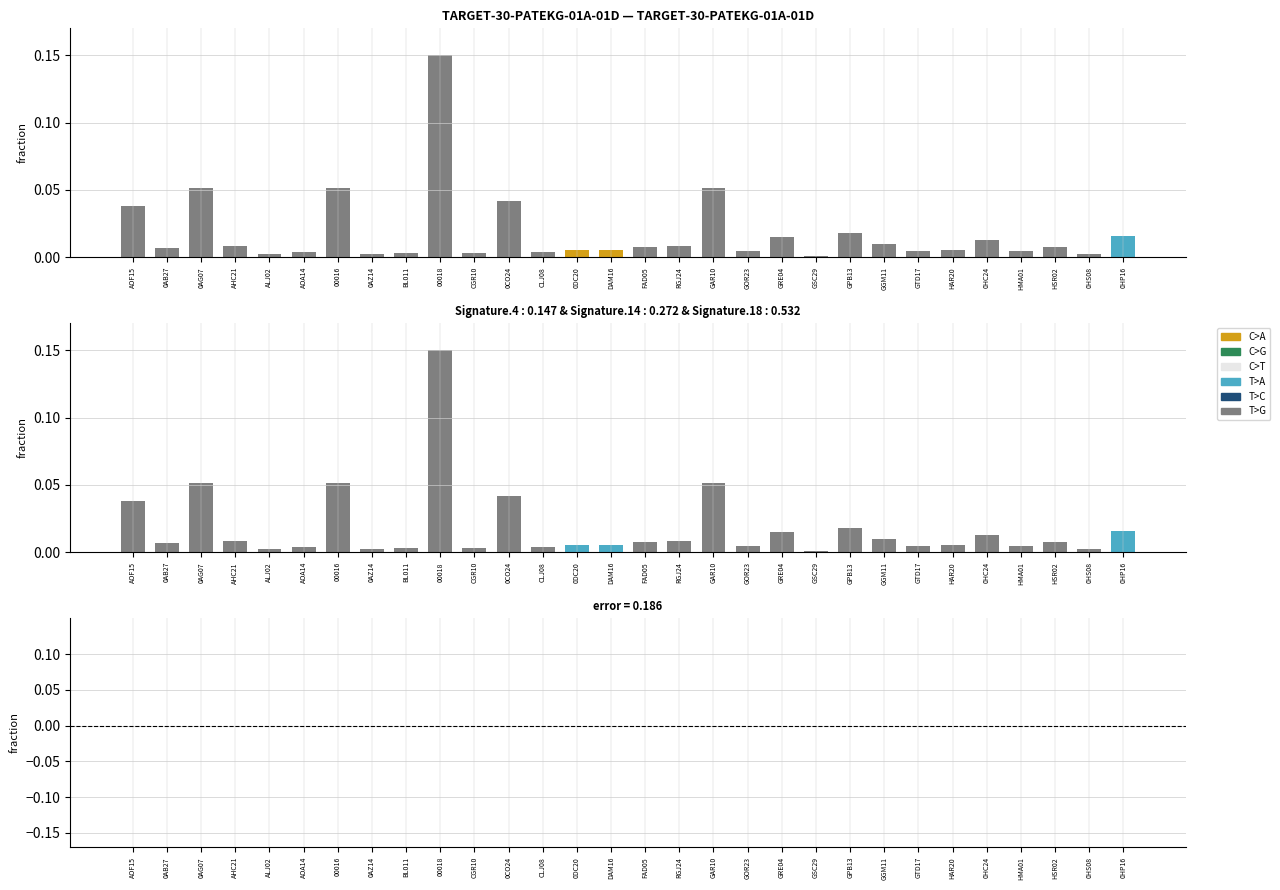

Where is *TOTAL* *PERCEPCIONES* nearest to the value 0?

GSC29